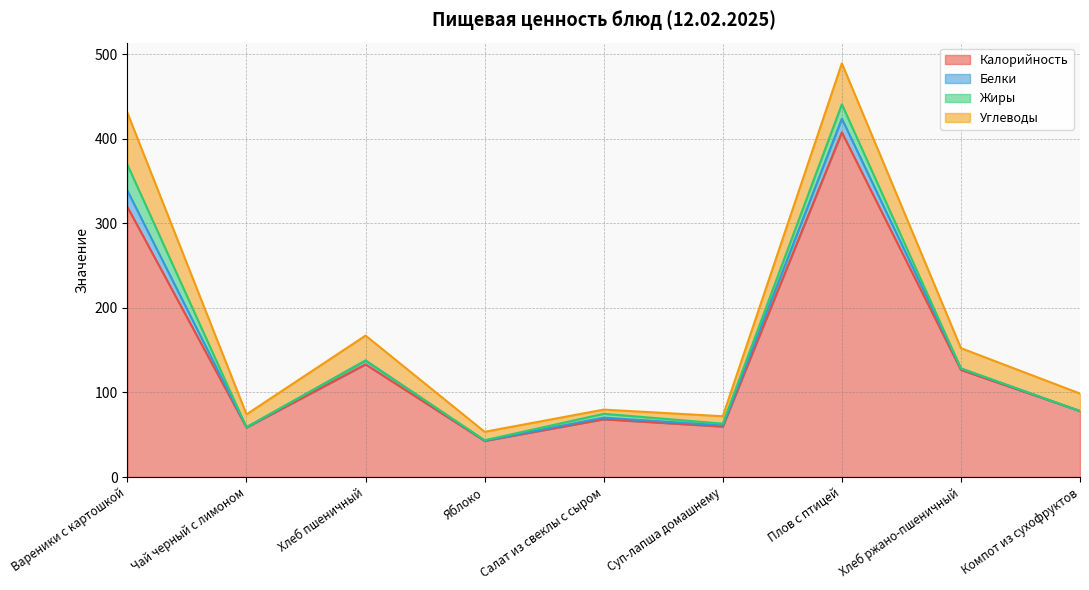

List the series in order of their peak value, lowest first.

Белки, Жиры, Углеводы, Калорийность